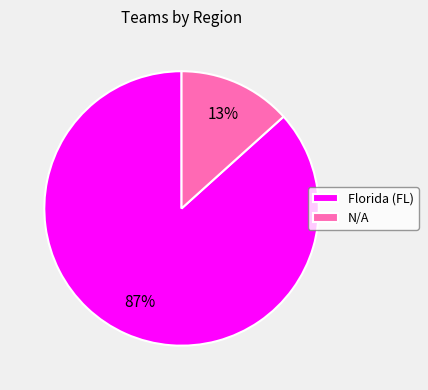

Is the sum of Florida (FL) and N/A greater than half?

Yes